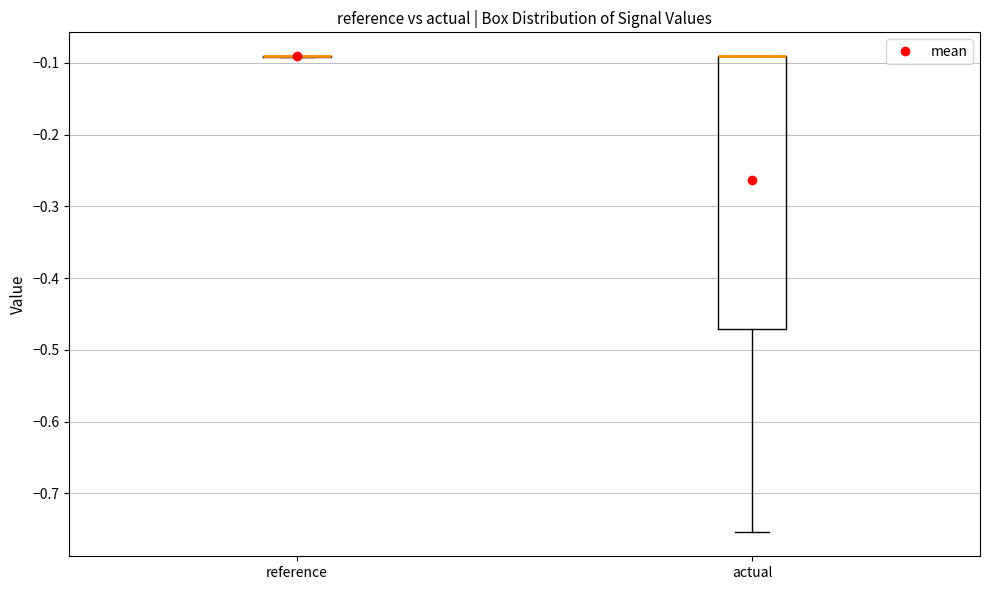

Reading left to right, transcribe this box plot: for each box, give where its median line is, the range the box spans, and where its two whiskers end, as read against the y-axis. The values are not printed on the chart, so give them approximately, as read against the axis.

reference: box collapsed to a line at -0.09, whiskers -0.09 to -0.09
actual: median -0.09 (drawn on the box's upper edge), box -0.47 to -0.09, whiskers -0.75 to -0.09